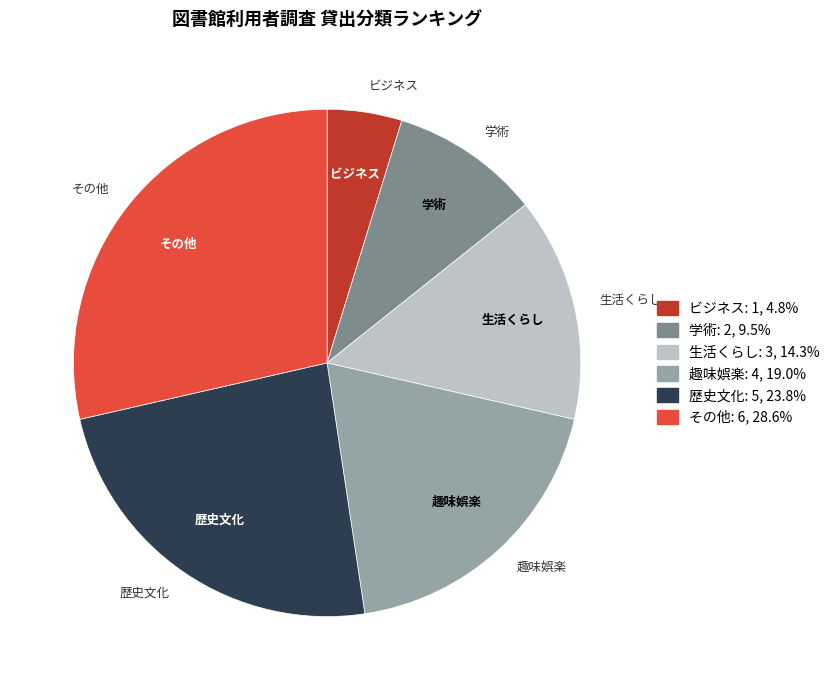

Is it true that その他 is 29% of the pie?

True